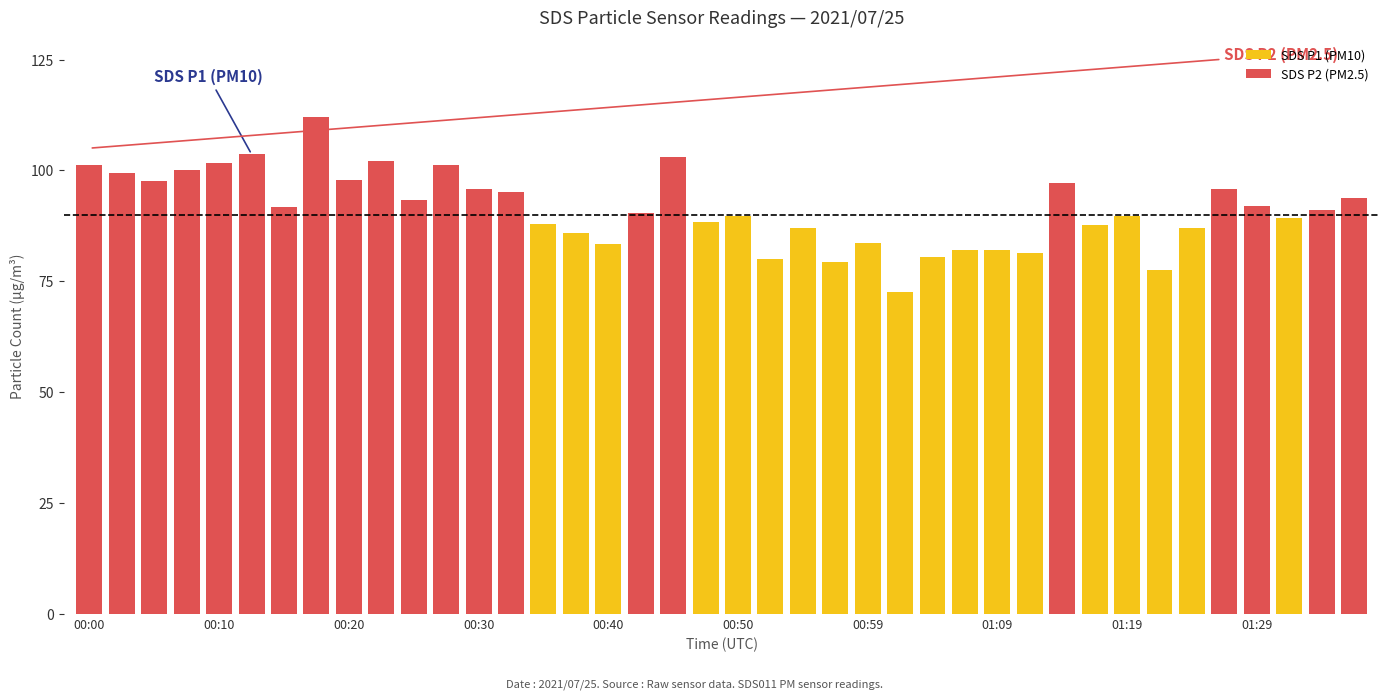

What is the greatest value displayed?

111.9